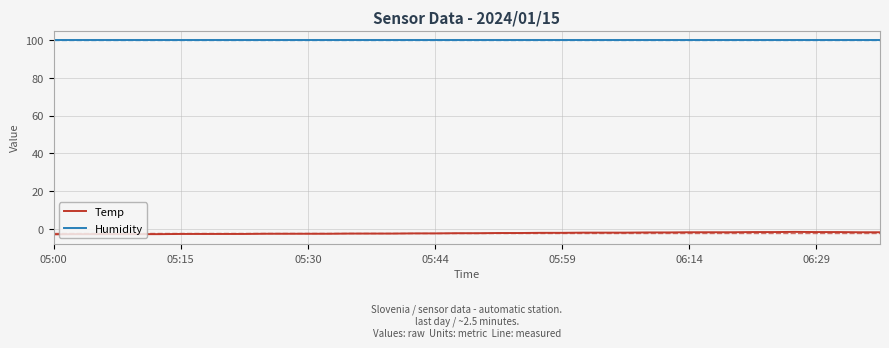

True or false: Temp and Humidity intersect in this chart.

False